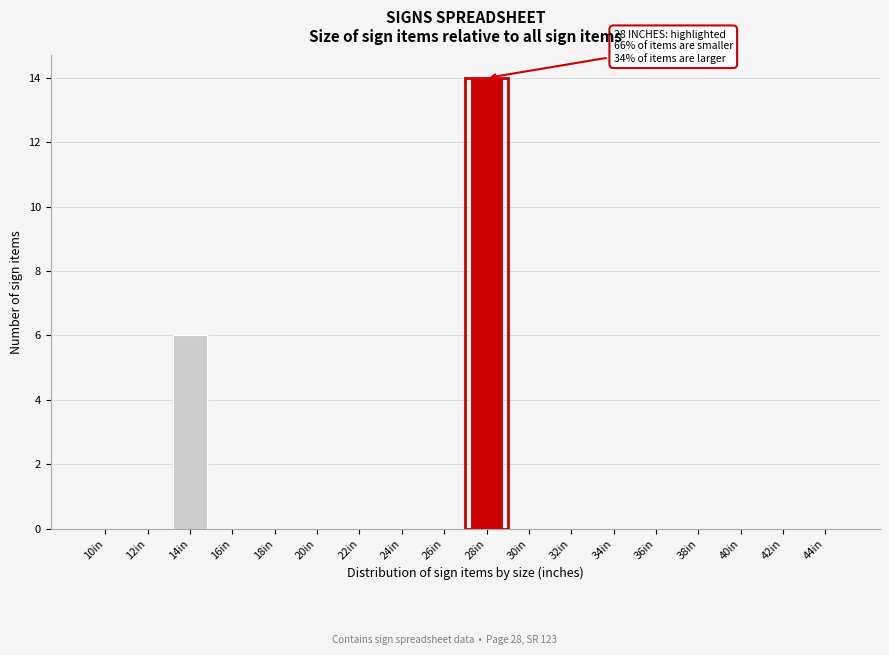

Reading left to right, transcribe all the data shown in this chart.

10in=0	12in=0	14in=6	16in=0	18in=0	20in=0	22in=0	24in=0	26in=0	28in=14	30in=0	32in=0	34in=0	36in=0	38in=0	40in=0	42in=0	44in=0